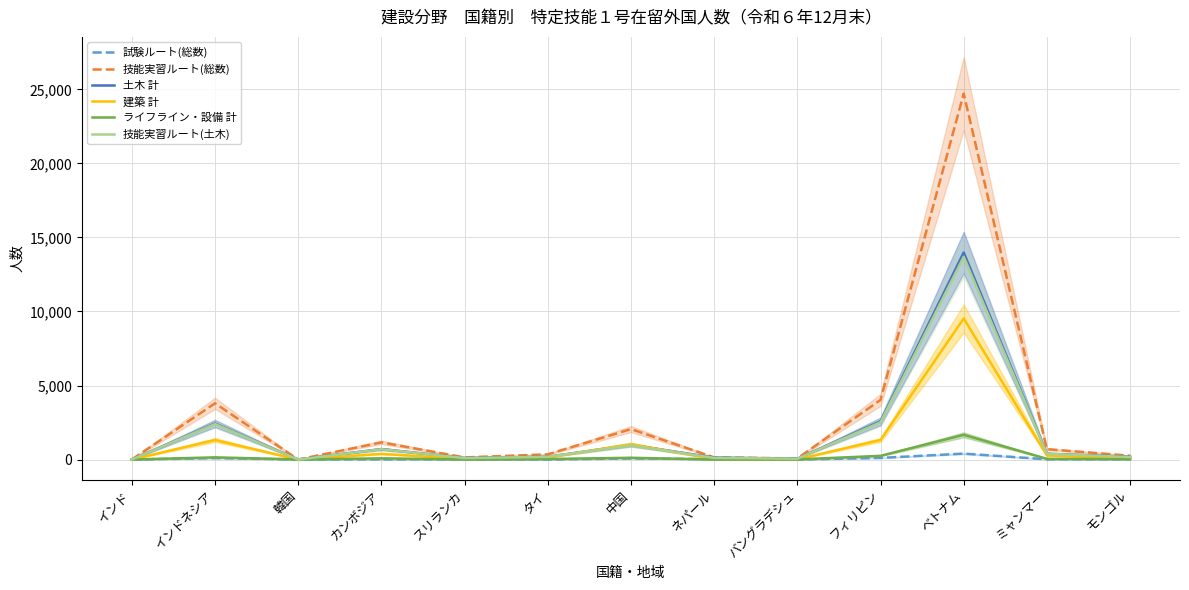

How many interior local valleys does the 試験ルート(総数) series have?

4